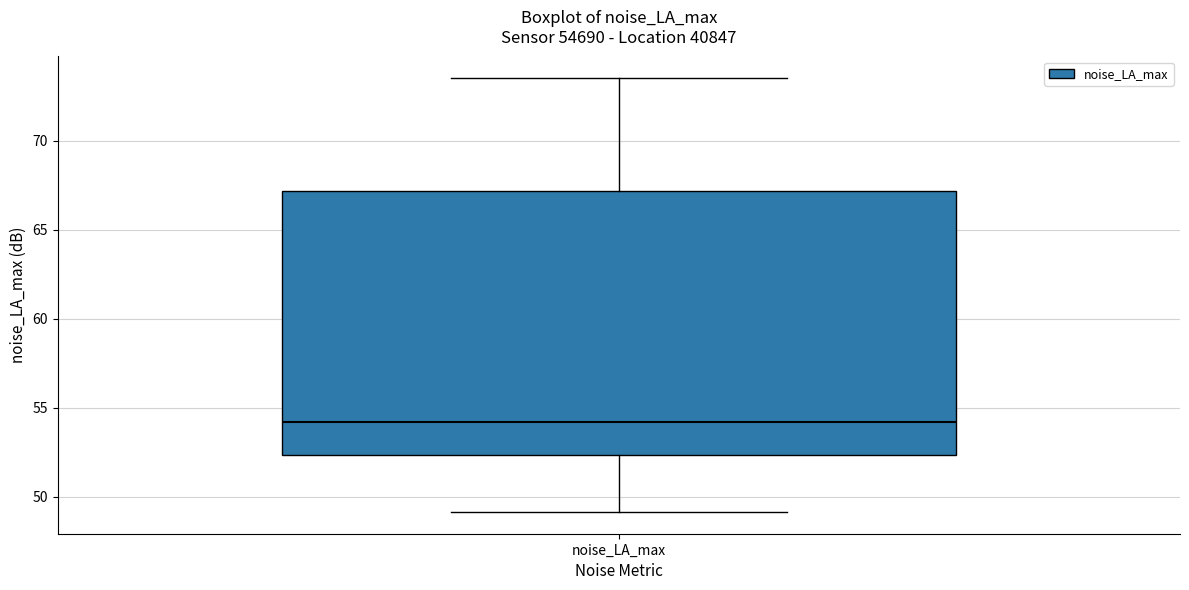

Where is the upper edge of the box for noise_LA_max on the y-axis? The values are not printed on the chart, so give them approximately, as read against the axis.

67.0